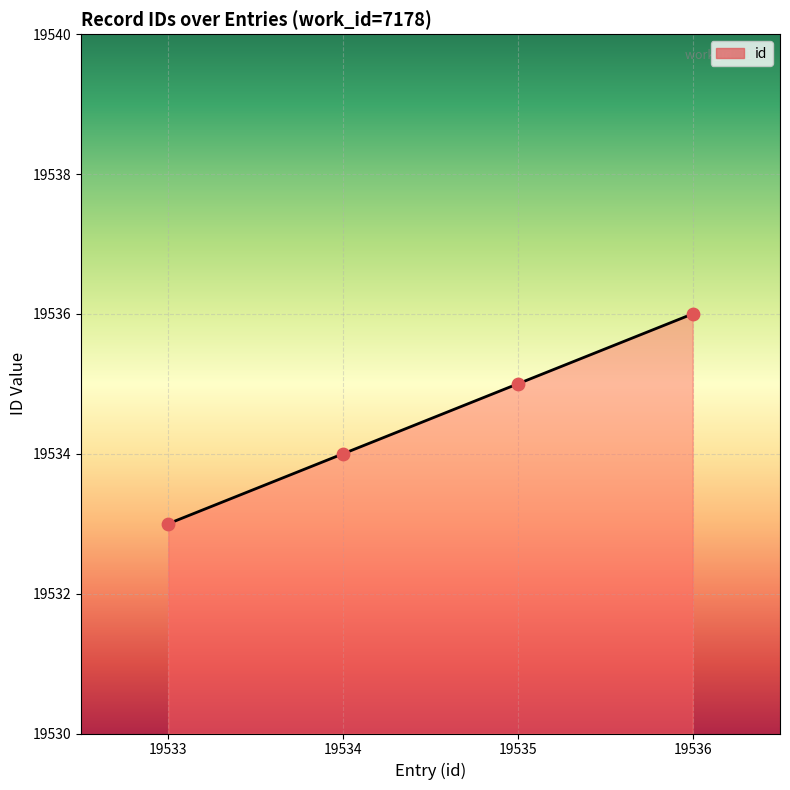

Which has a higher value, 19535 or 19533?

19535